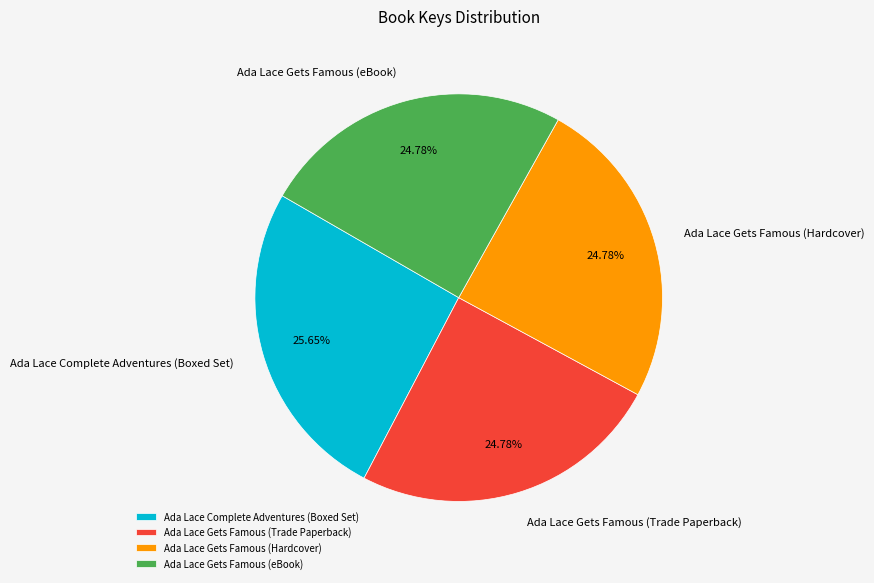

Combined, do Ada Lace Complete Adventures (Boxed Set) and Ada Lace Gets Famous (eBook) account for over 50%?

Yes